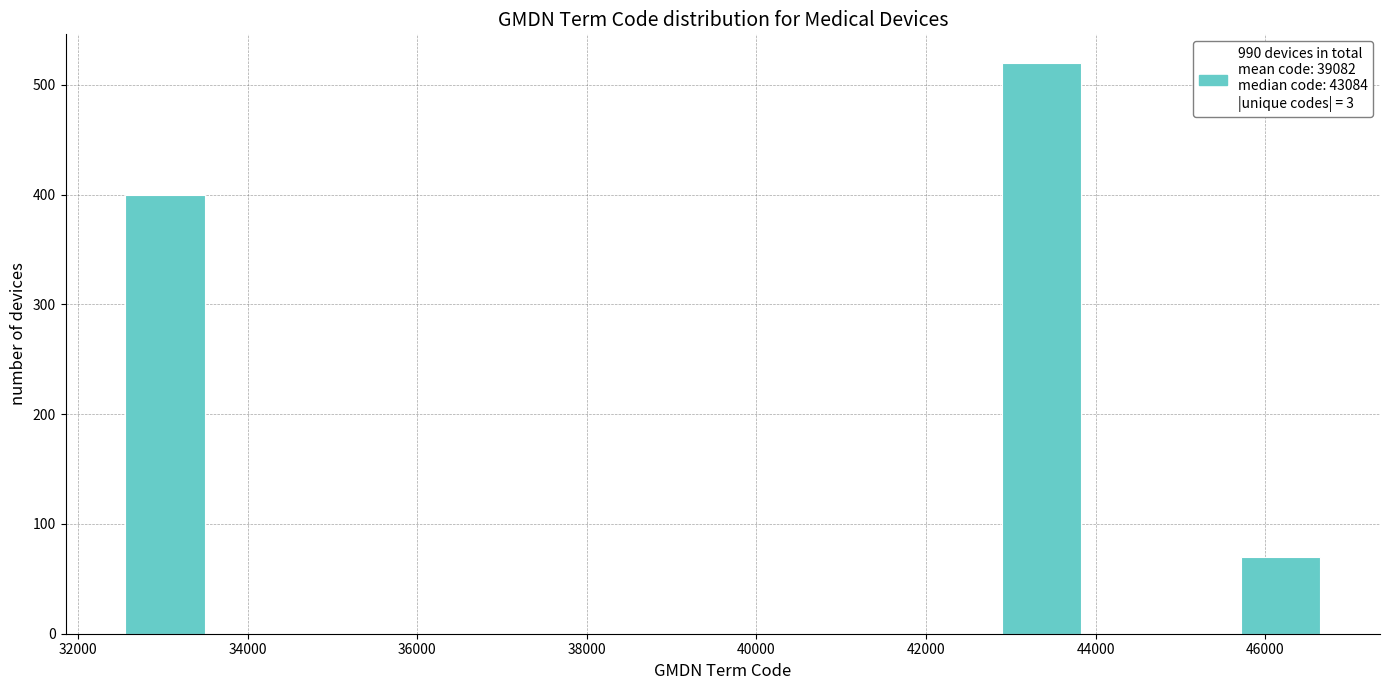

How tall is the bar that spans 32600 to 33400 on the x-axis? Neither the bar edges nor the heights are printed on the chart, so give them approximately, as read against the axes.

400